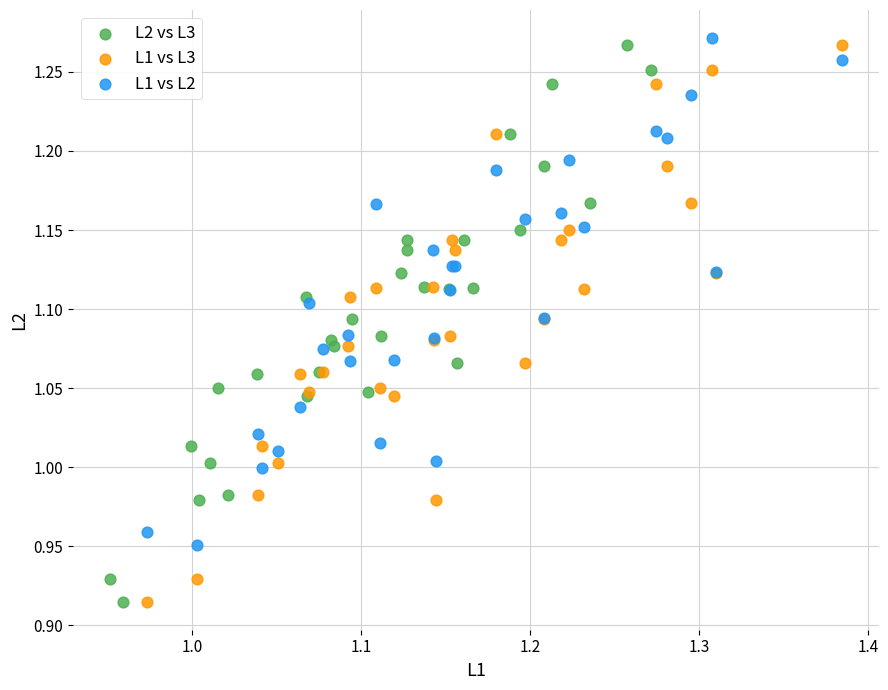

What are all the series names shown in the legend?

L2 vs L3, L1 vs L3, L1 vs L2